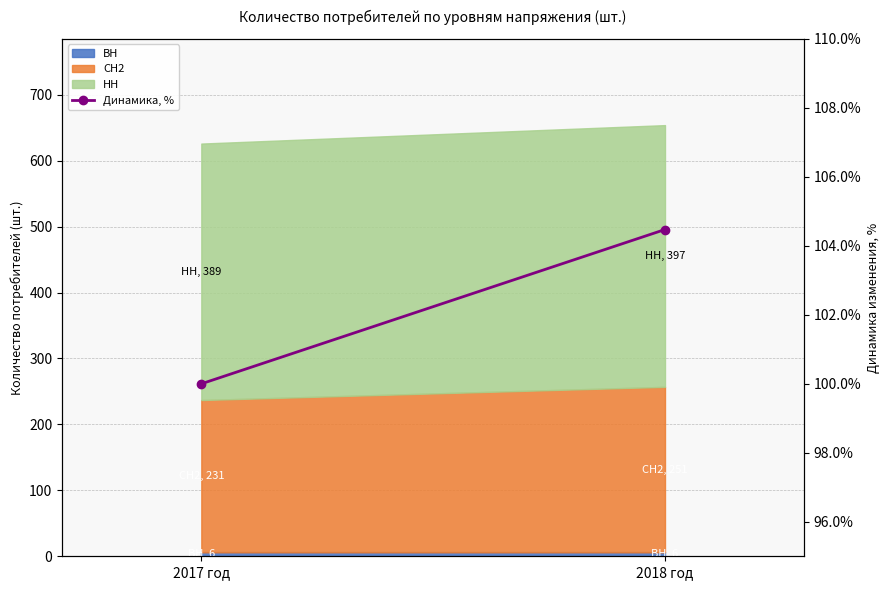

What is the label of the 1st point from the left?

2017 год